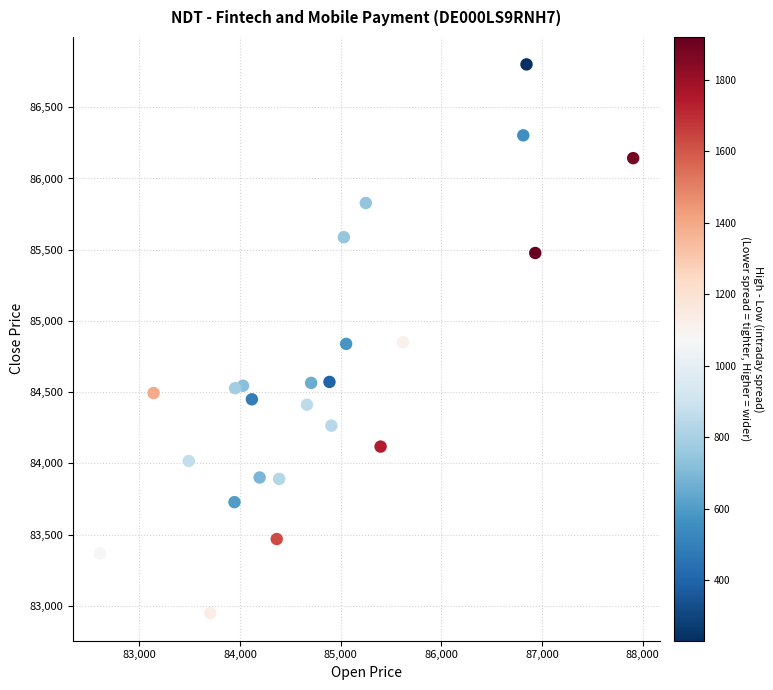

What is the range of Y values (max minus min)?

3853